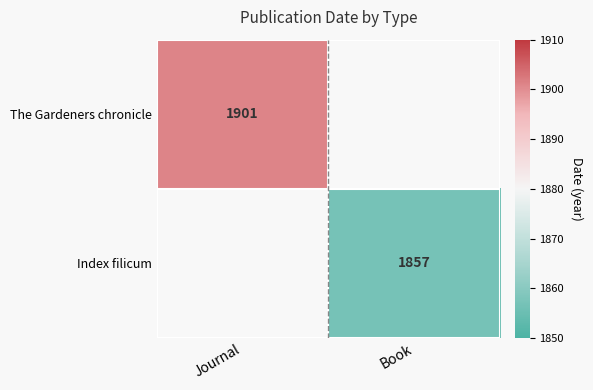

What is the greatest value displayed?

1901.0